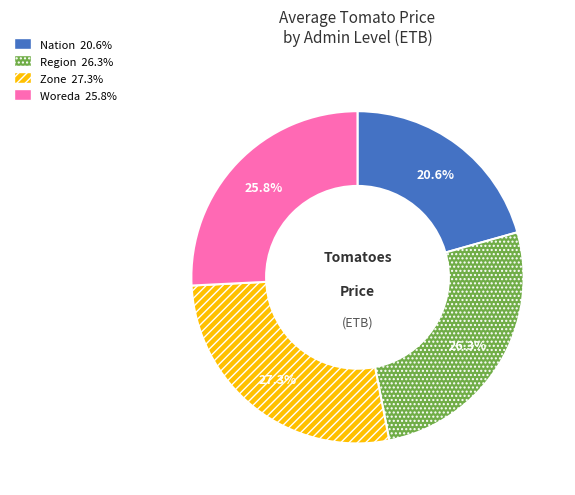

Which has a higher value, Zone or Region?

Zone